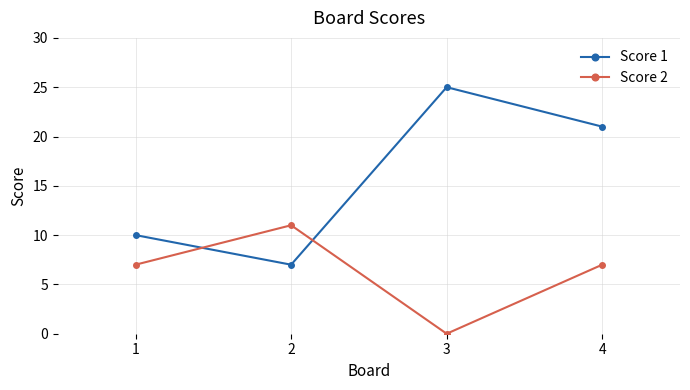

Which series has the largest total across all categories?

Score 1